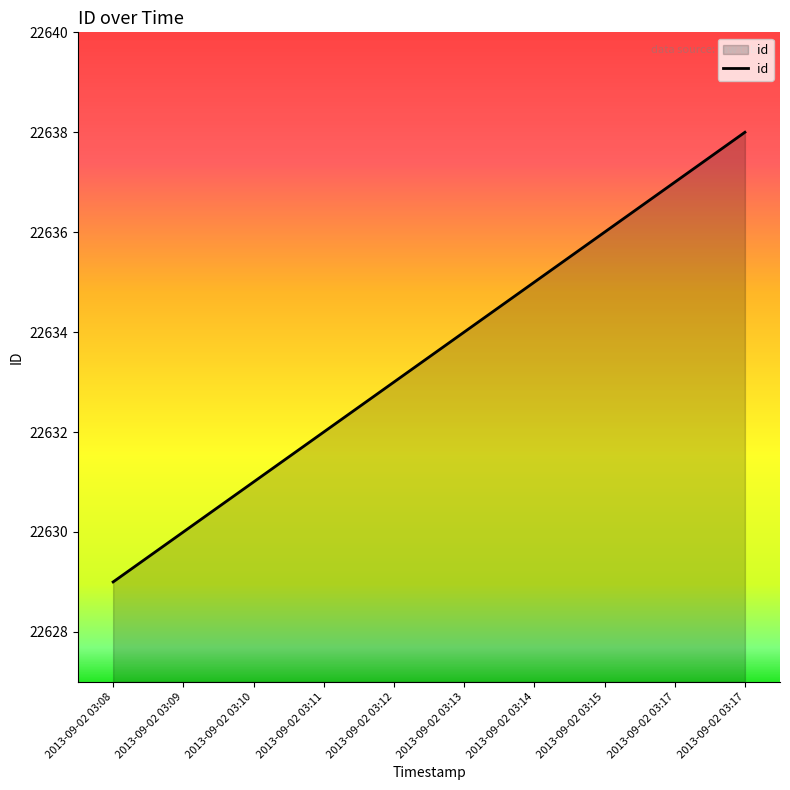

How many lines are shown in the chart?

1